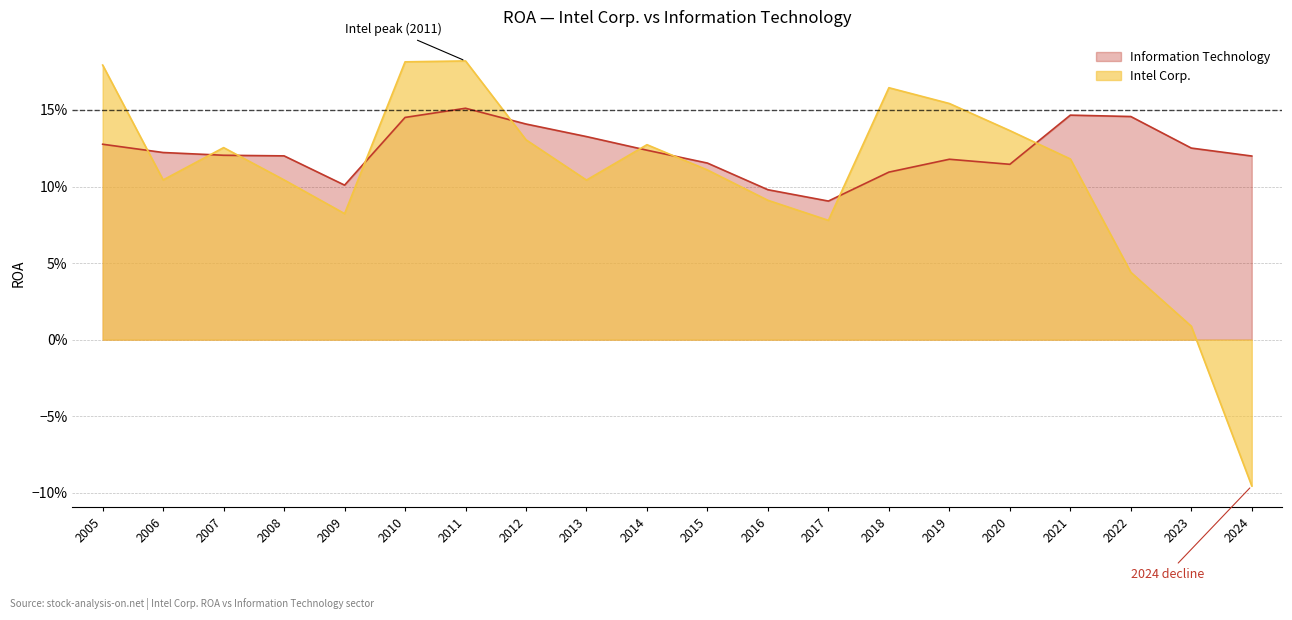

Is the value of Information Technology at 2023 greater than the value of Intel Corp. at 2005?

No